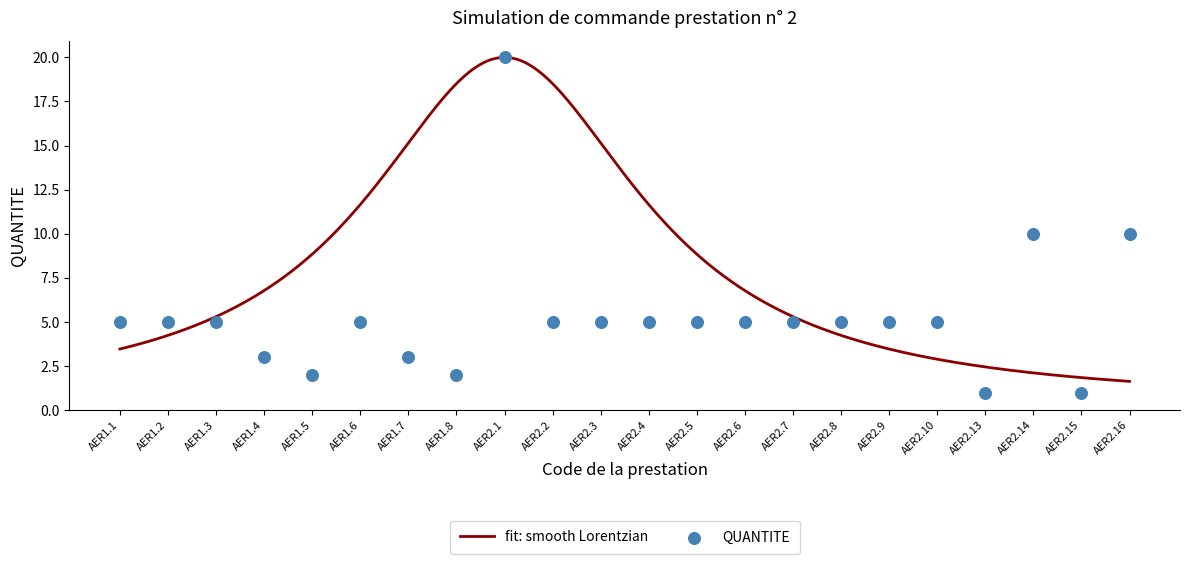

Which series has the widest spread of Y values?

QUANTITE